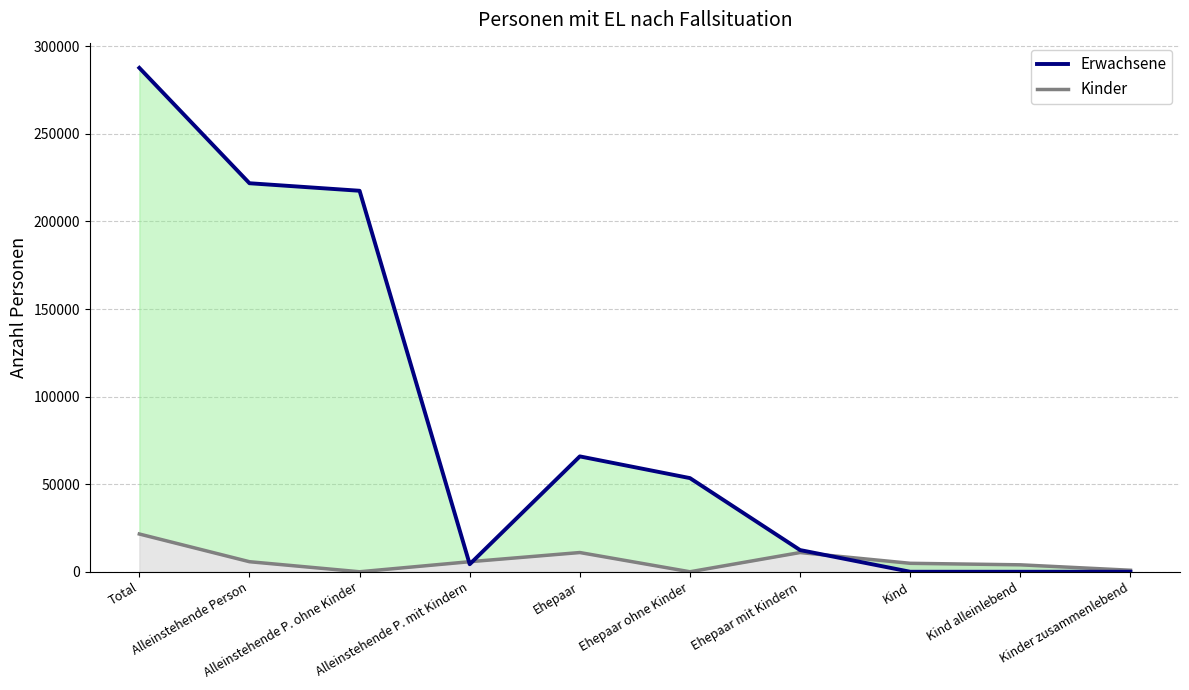

Which series has the largest range (max minus min)?

Erwachsene